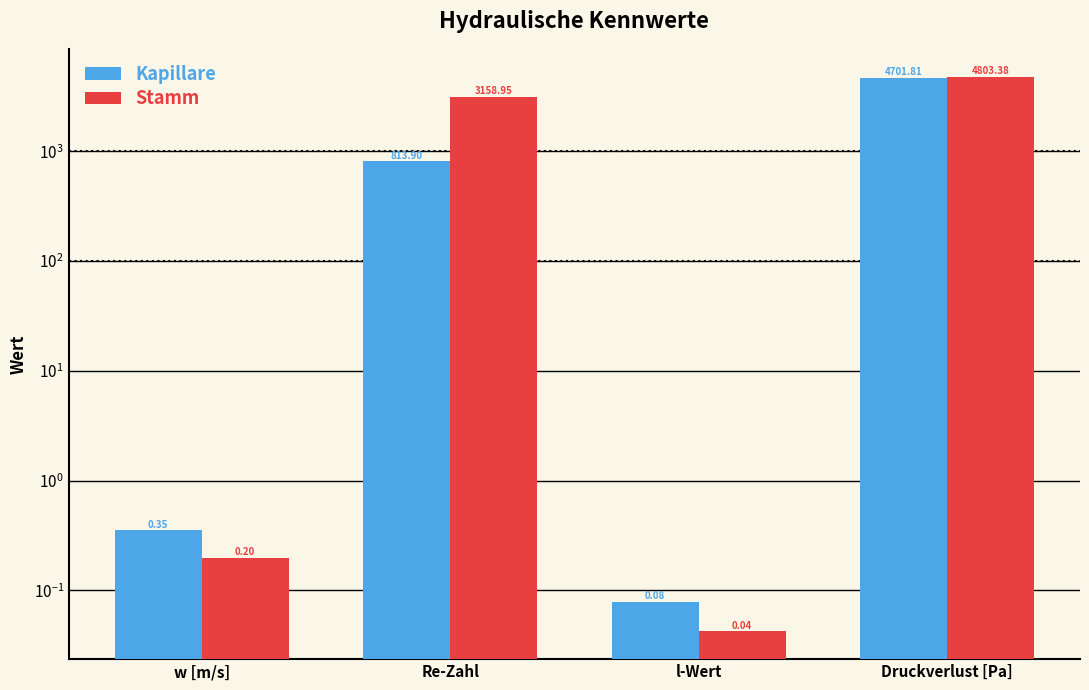

At w [m/s], list the series in order from largest to smallest.

Kapillare, Stamm